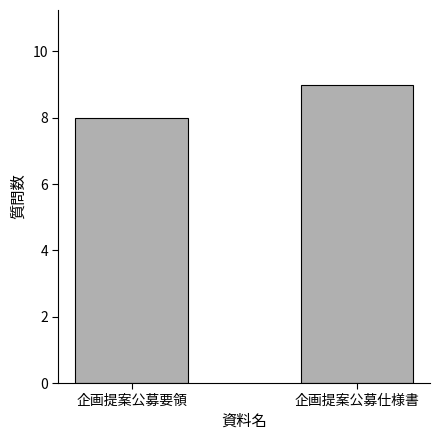

What is the change in value from 企画提案公募要領 to 企画提案公募仕様書?

+1